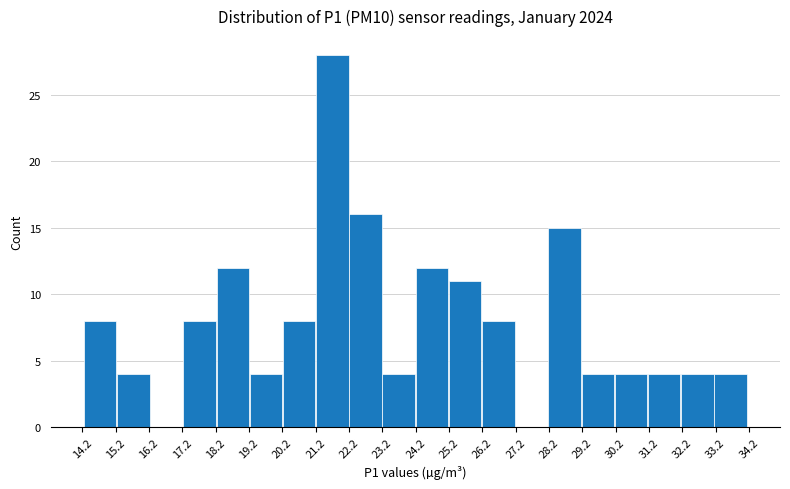

Reading left to right, transcribe this chart: for each bar, give the range it covers on the x-axis and its height. Neither the bar edges nor the heights are printed on the chart, so give them approximately, as read against the axes.

14.2 to 15.2: 8
15.2 to 16.2: 4
16.2 to 17.2: 0
17.2 to 18.2: 8
18.2 to 19.2: 12
19.2 to 20.2: 4
20.2 to 21.2: 8
21.2 to 22.2: 28
22.2 to 23.2: 16
23.2 to 24.2: 4
24.2 to 25.2: 12
25.2 to 26.2: 11
26.2 to 27.2: 8
27.2 to 28.2: 0
28.2 to 29.2: 15
29.2 to 30.2: 4
30.2 to 31.2: 4
31.2 to 32.2: 4
32.2 to 33.2: 4
33.2 to 34.2: 4